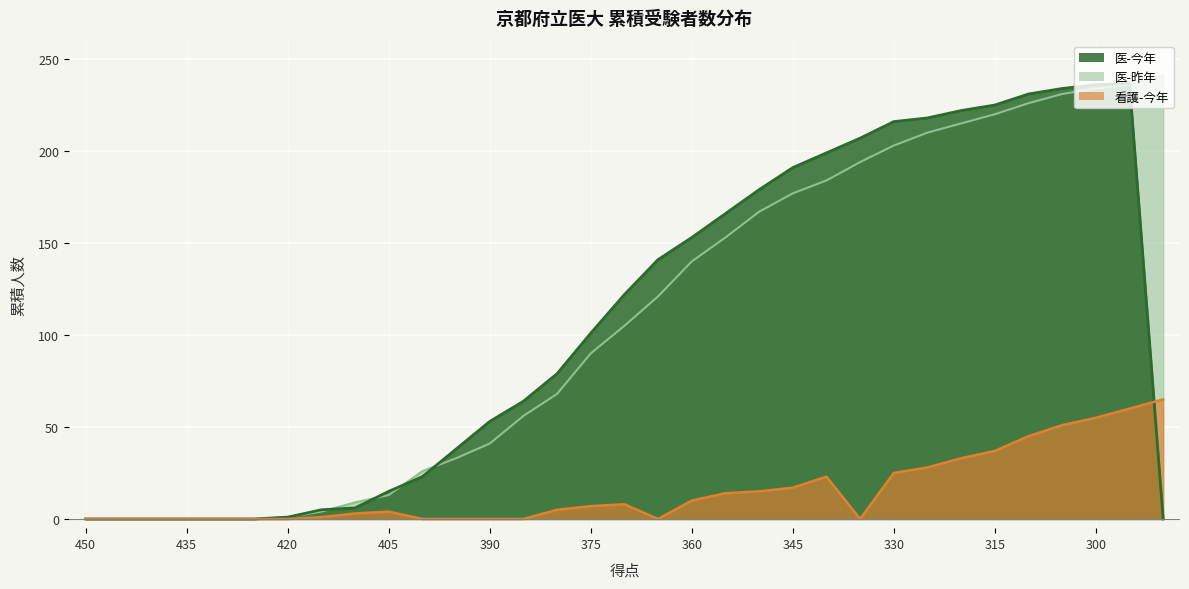

Does the chart display data point markers on the line(s)?

No